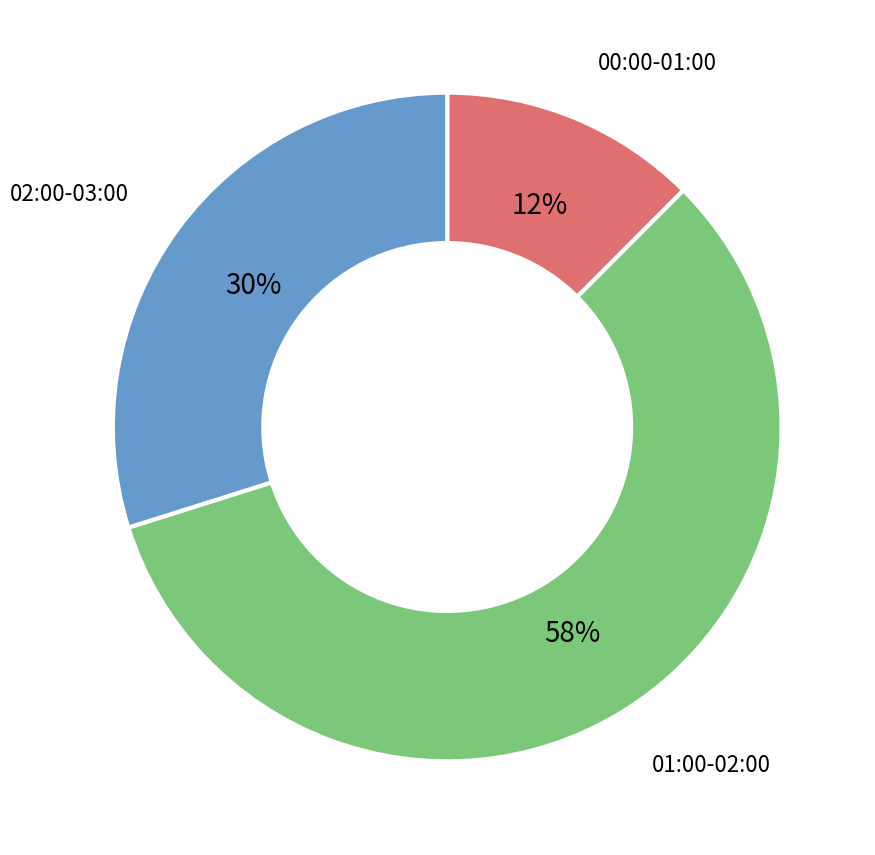

How many segments does this pie chart have?

3